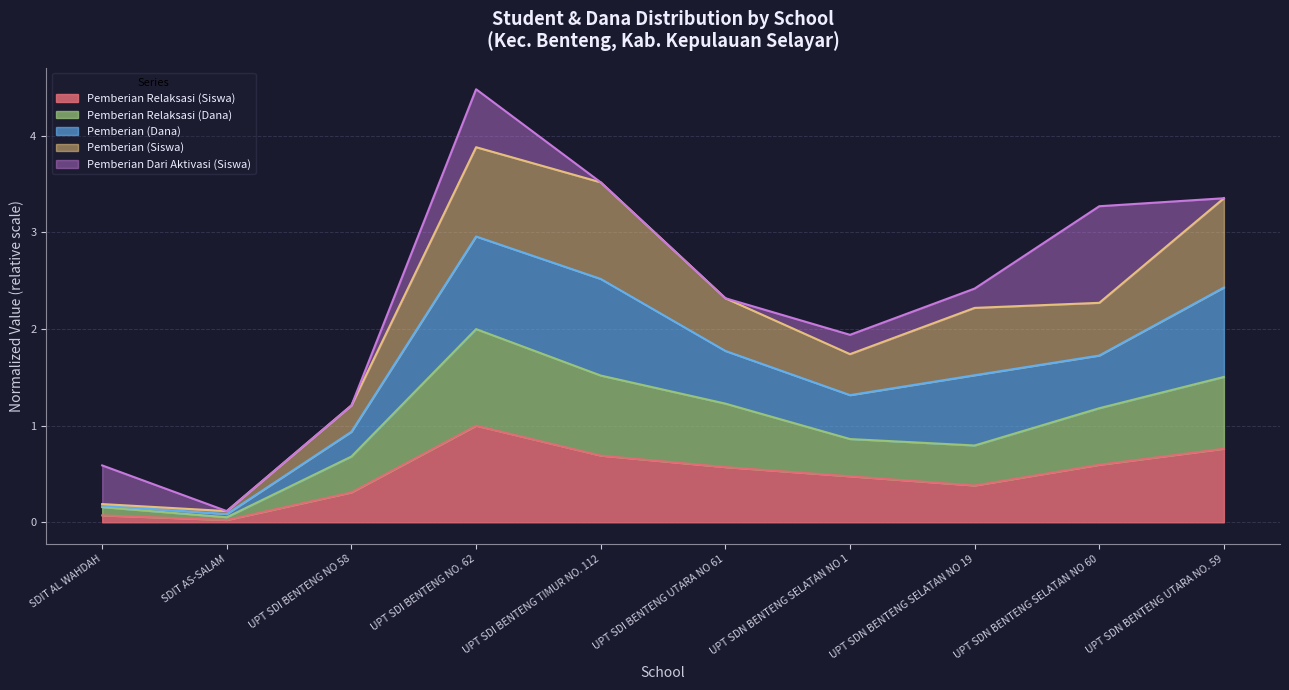

At which category is the sum across all series the highest?

UPT SDI BENTENG NO. 62